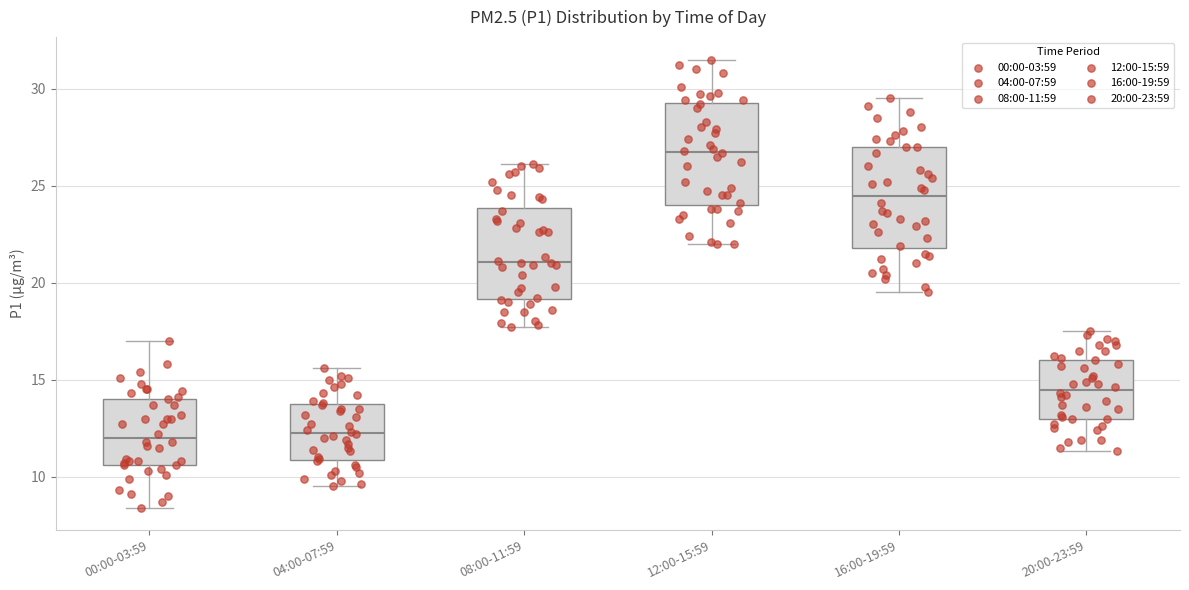

Reading left to right, read every box against the y-axis: the position of its median line, the range the box covers, and the ends of its whiskers. The values are not printed on the chart, so give them approximately, as read against the axis.

00:00-03:59: median 12.0, box 10.5 to 14.0, whiskers 8.5 to 17.0
04:00-07:59: median 12.5, box 11.0 to 13.5, whiskers 9.5 to 15.5
08:00-11:59: median 21.0, box 19.0 to 24.0, whiskers 17.5 to 26.0
12:00-15:59: median 27.0, box 24.0 to 29.5, whiskers 22.0 to 31.5
16:00-19:59: median 24.5, box 22.0 to 27.0, whiskers 19.5 to 29.5
20:00-23:59: median 14.5, box 13.0 to 16.0, whiskers 11.5 to 17.5